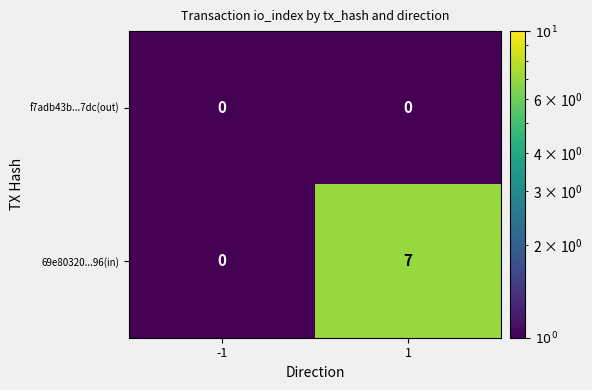

Count the number of data series in this chart.

2